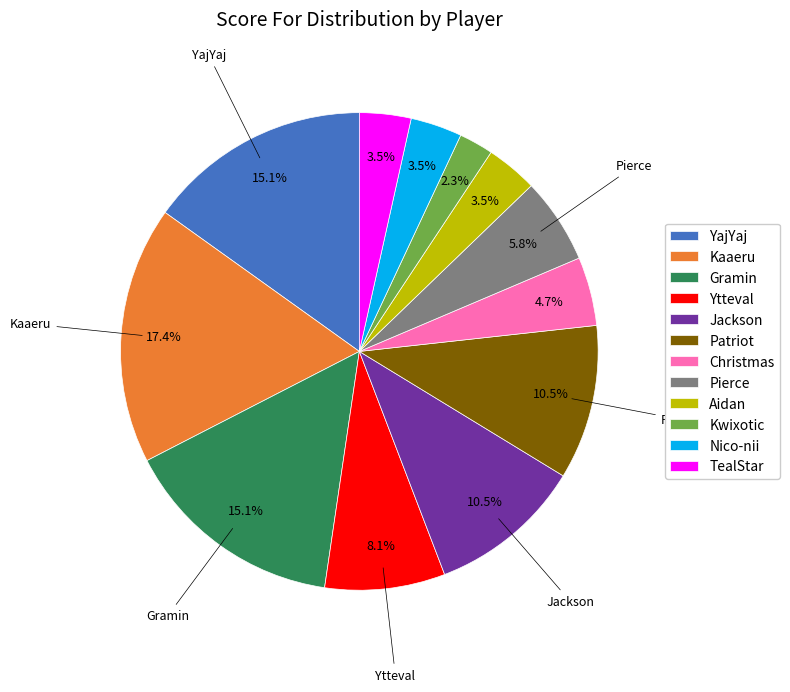

Is Gramin the majority of the pie?

No